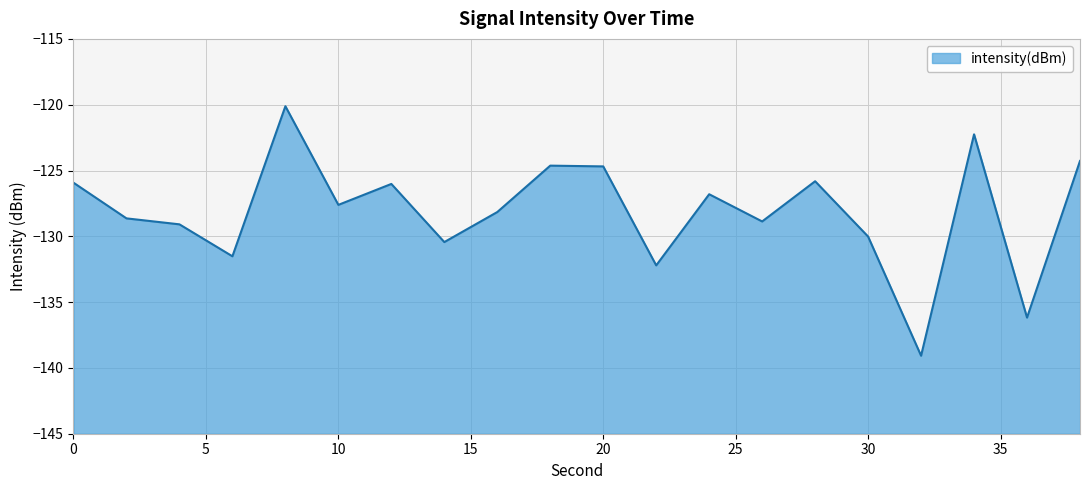

Where is the data nearest to the value -129?

4